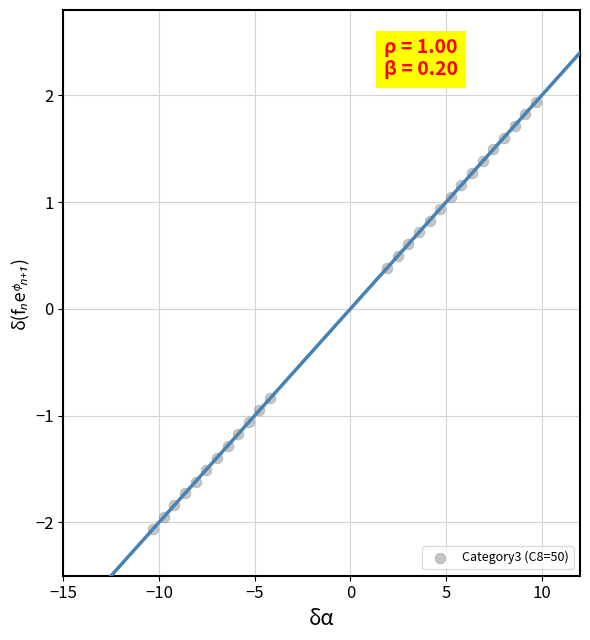

What Y value in the scatter plot is closest to 0?

0.4